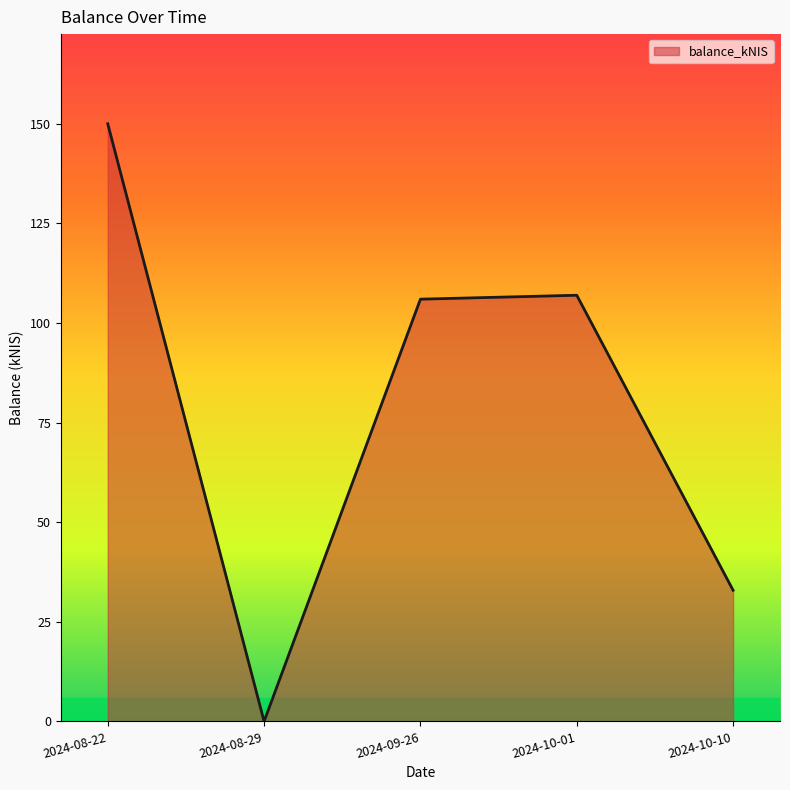

How many interior local peaks (higher than both neighbors) does the data have?

1